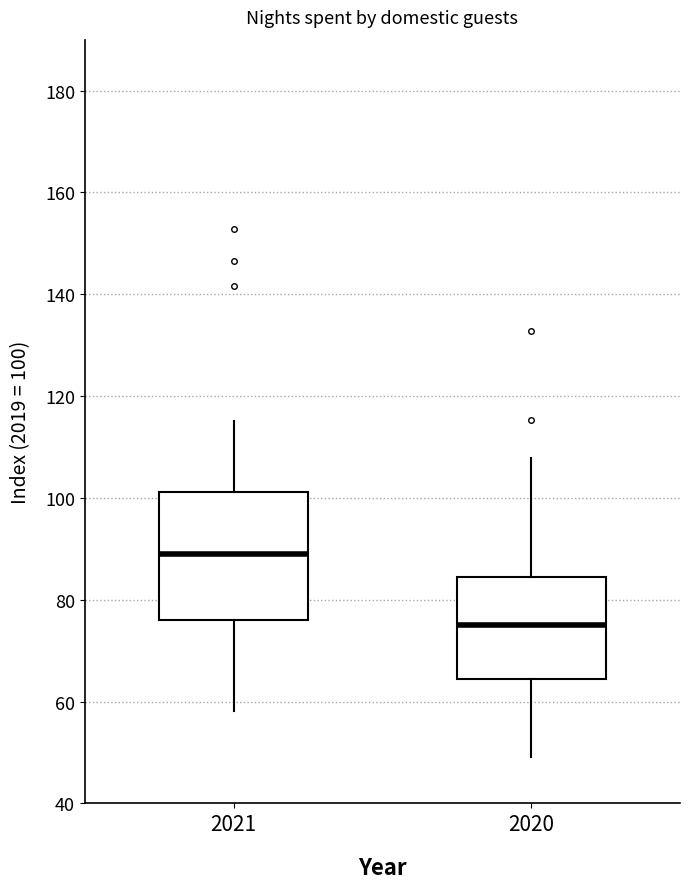

Reading left to right, transcribe this box plot: for each box, give where its median line is, the range the box spans, and where its two whiskers end, as read against the y-axis. The values are not printed on the chart, so give them approximately, as read against the axis.

2021: median 88, box 76 to 102, whiskers 58 to 116
2020: median 74, box 64 to 84, whiskers 50 to 108